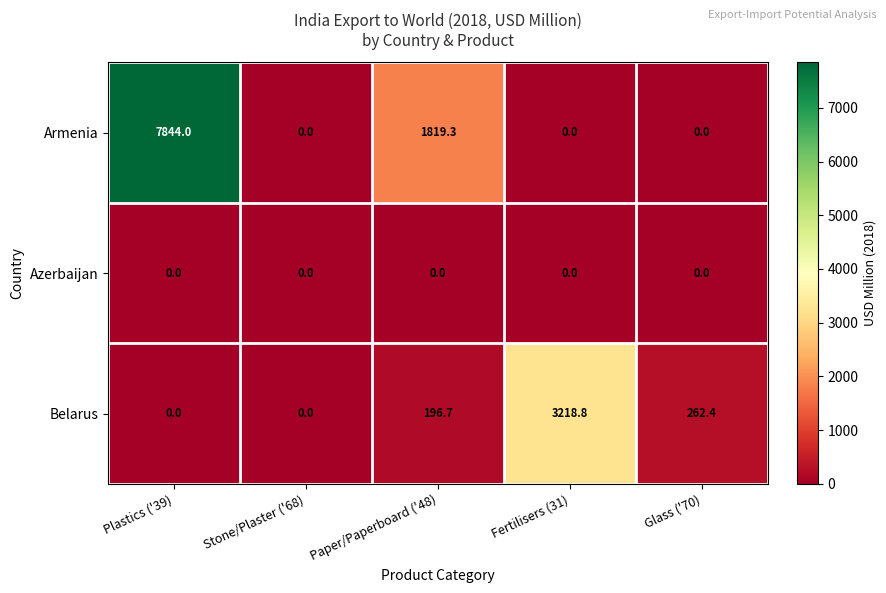

Which series has the widest spread of values?

Armenia